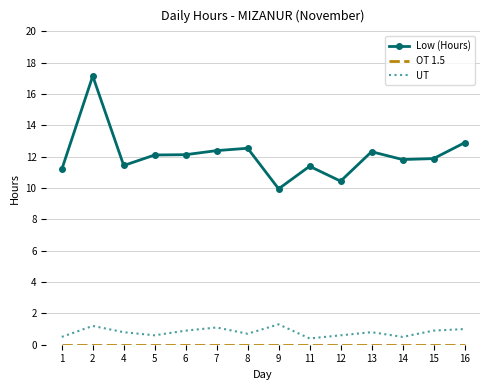

Which series changed the most between 1 and 2?

Low (Hours)